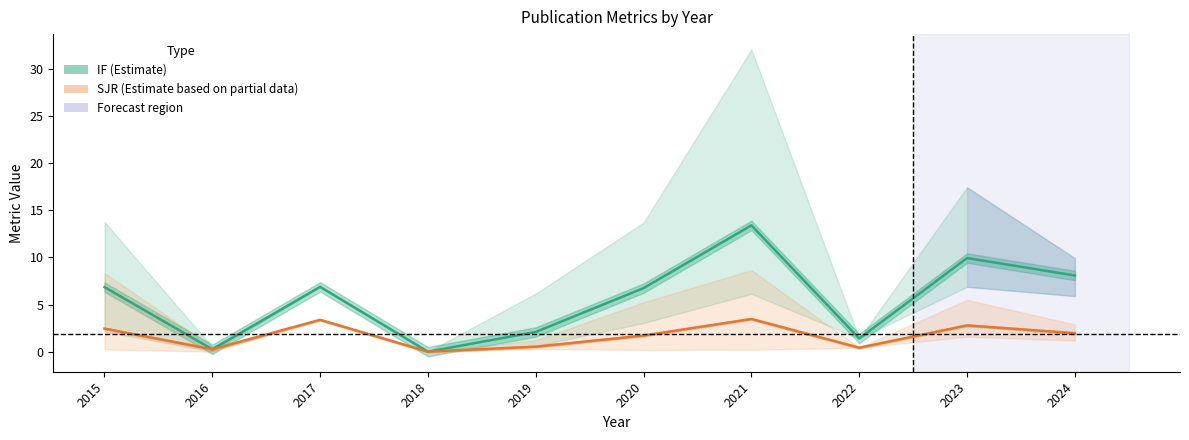

Does the chart have visible grid lines?

No